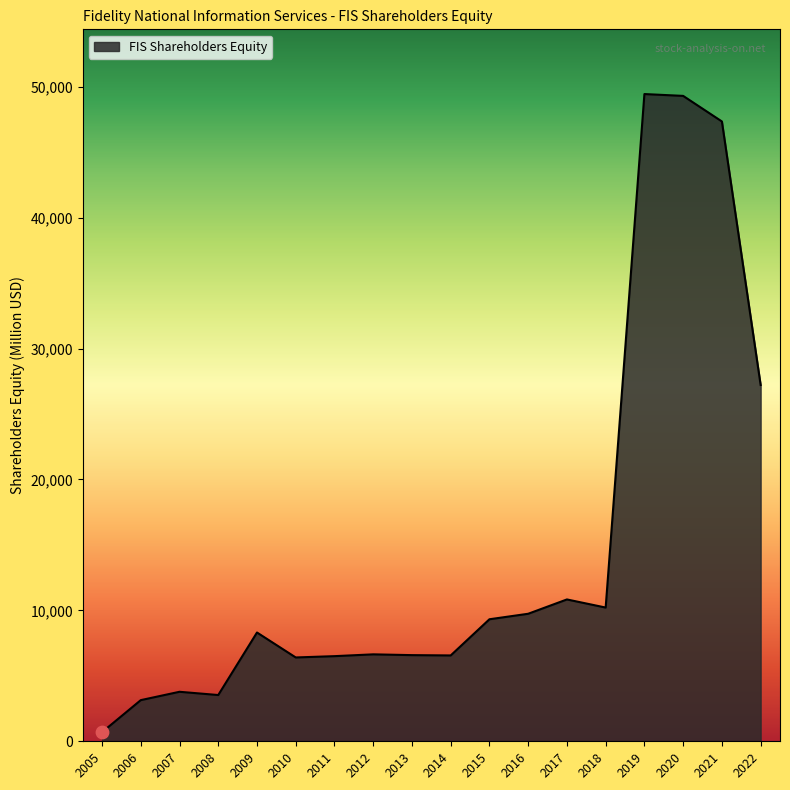

What is the ratio of the value at 2007 to the value at 2018?

0.4